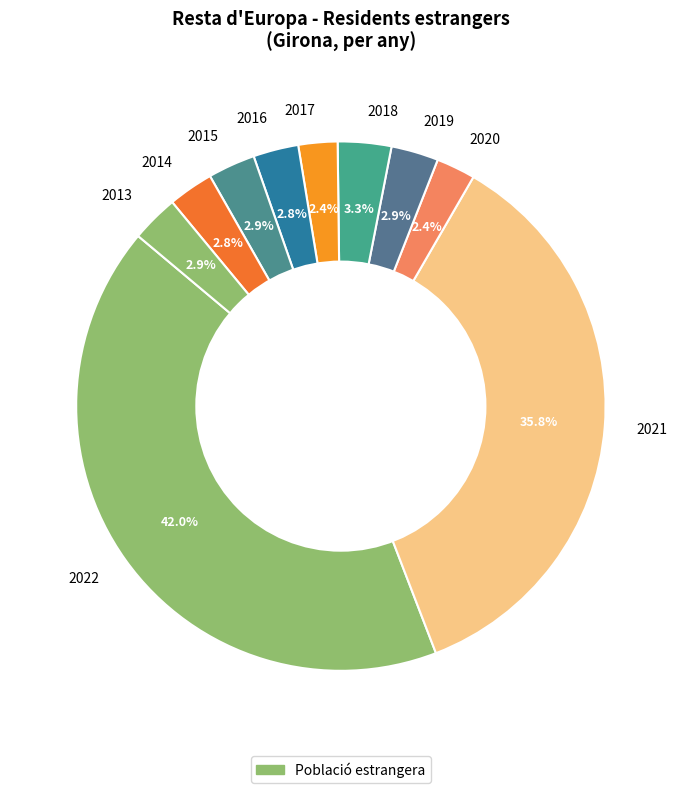

Is there a majority slice in this chart?

No